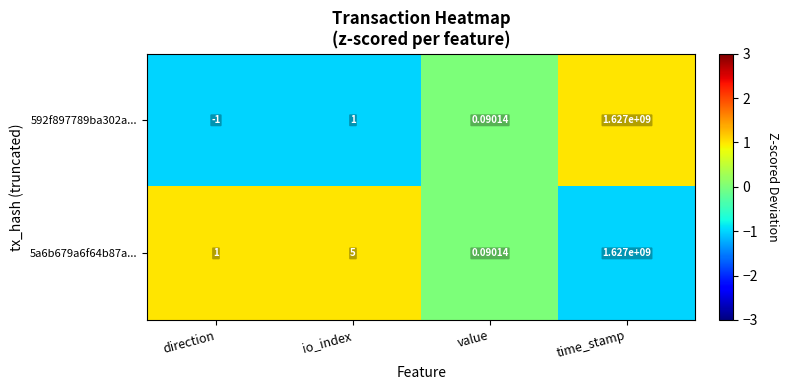

Where is 5a6b679a6f64b87a... nearest to the value 813500000?

io_index